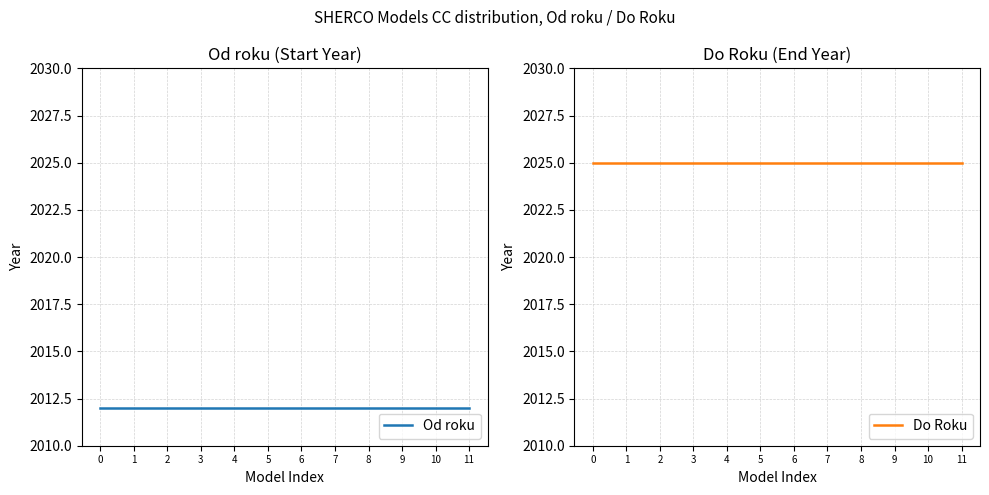

What is the minimum value shown in the chart?

2012